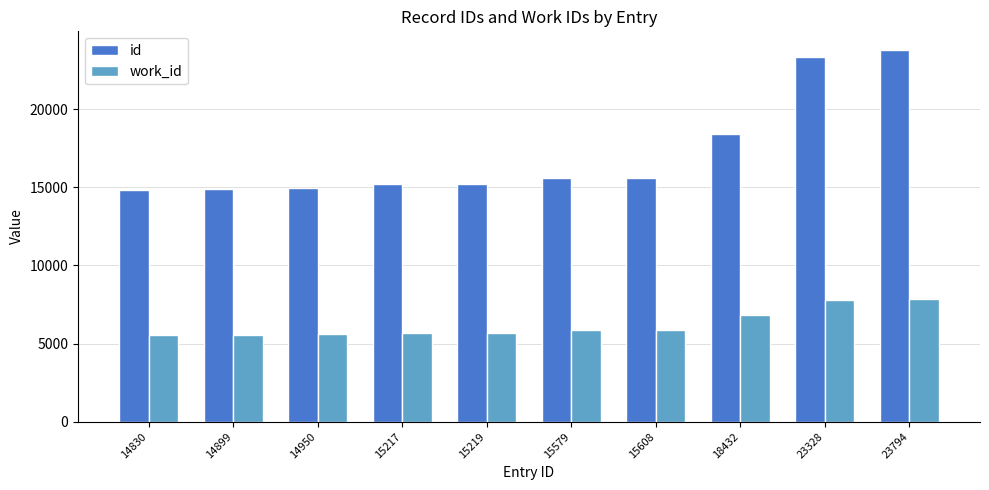

List the series in order of their overall mean, highest first.

id, work_id